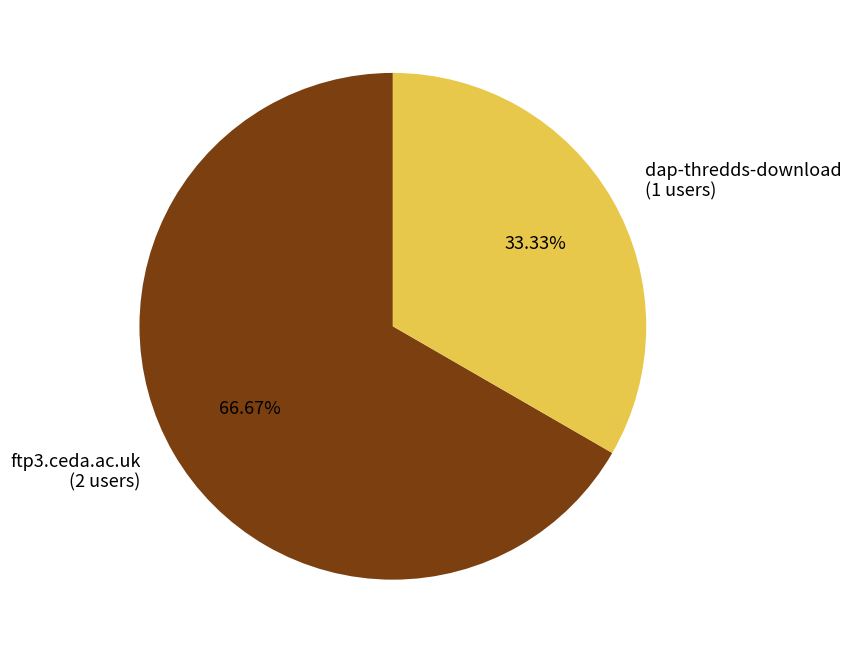

Combined, do ftp3.ceda.ac.uk and dap-thredds-download account for over 50%?

Yes